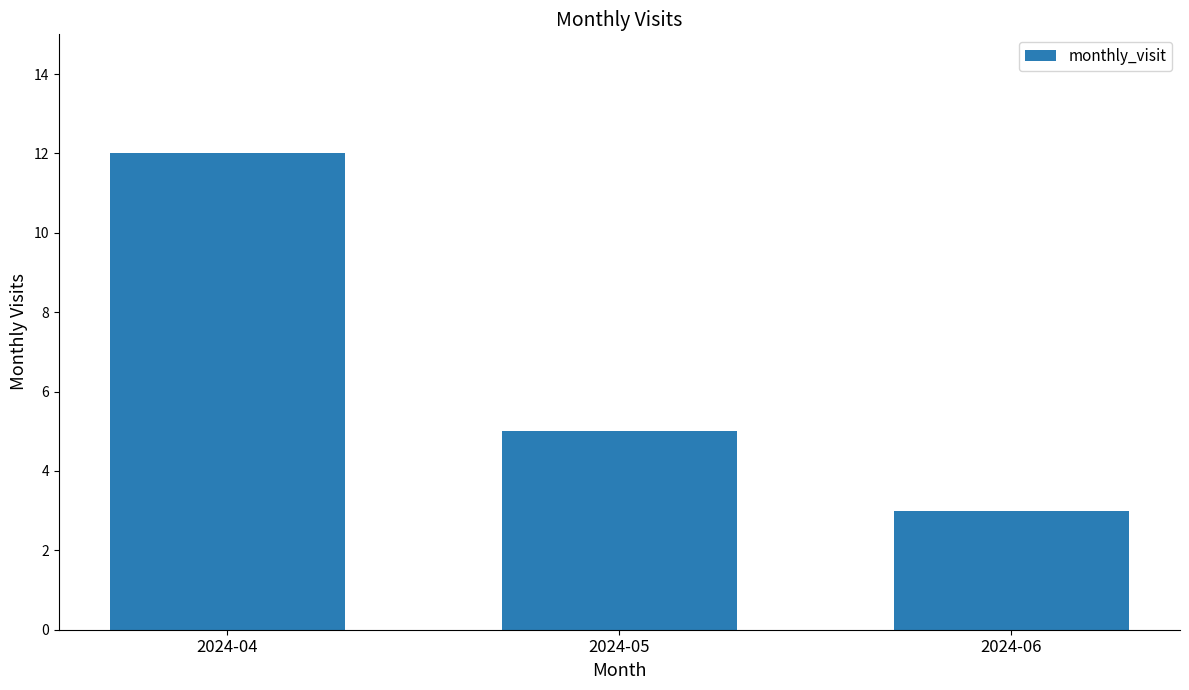

Which has a higher value, 2024-04 or 2024-05?

2024-04